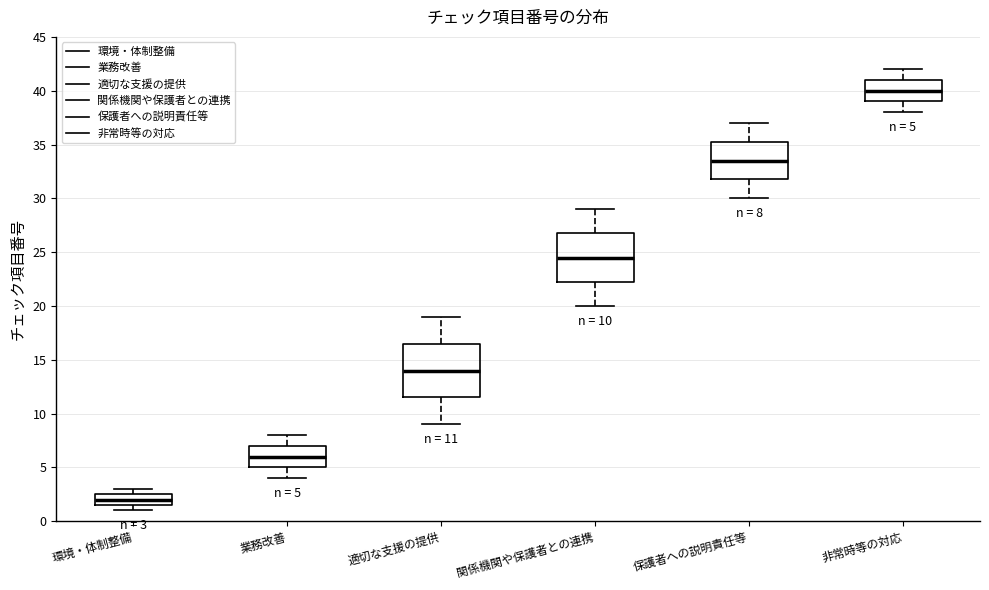

Comparing the boxes themselves (not the whiskers), which one is the tallest?

適切な支援の提供